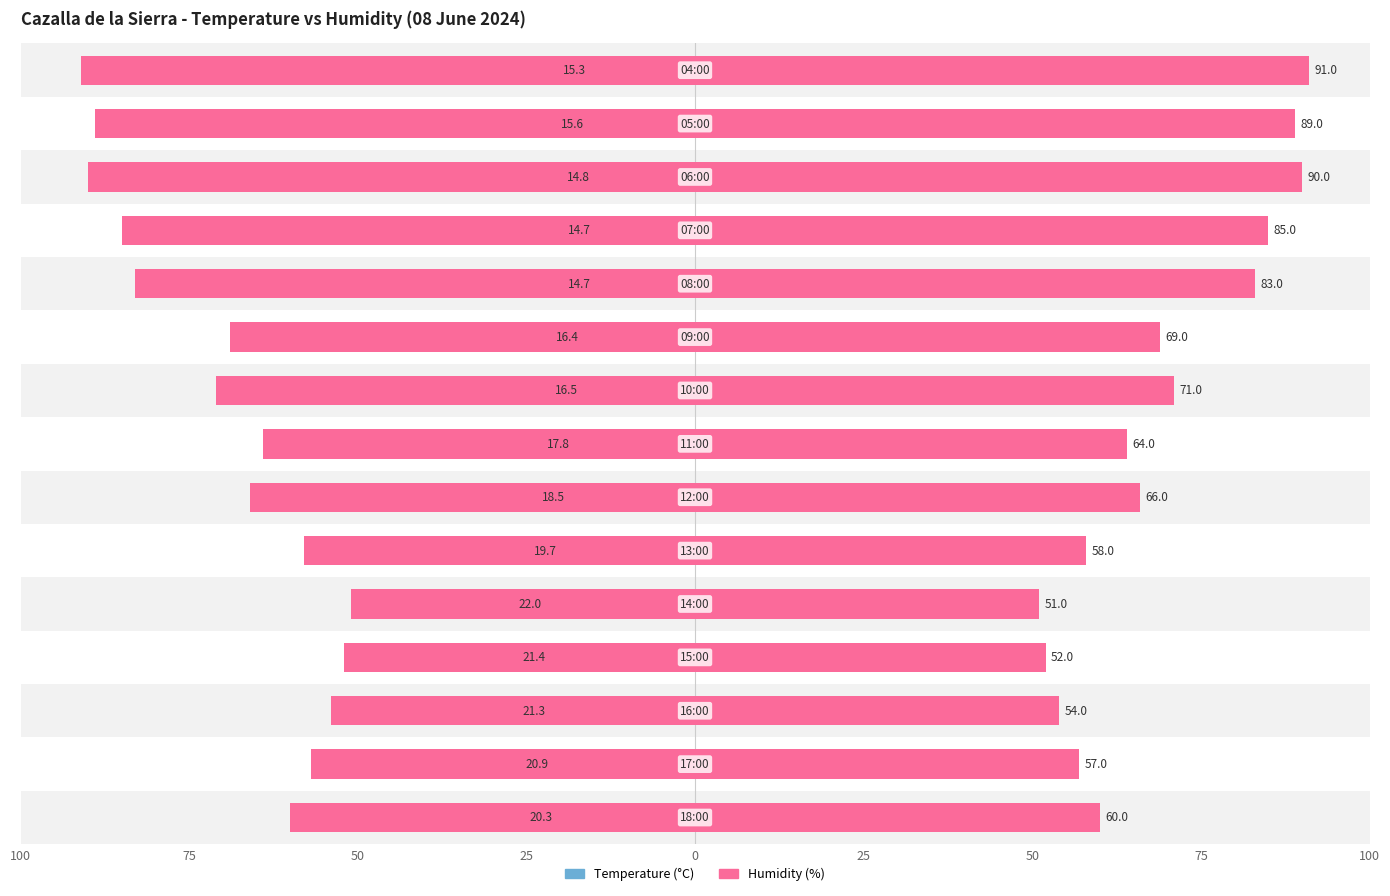

Which series has the widest spread of values?

Humidity (%)